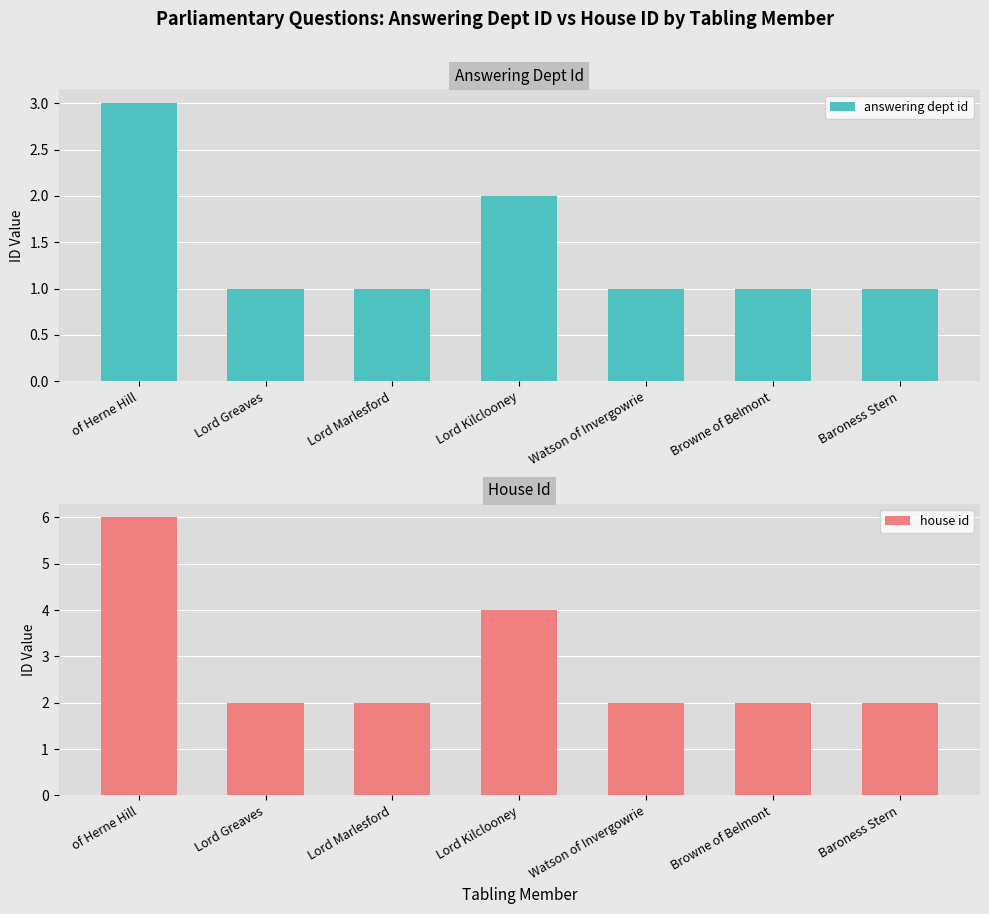

At how many categories does at least one series exceed 2?

2